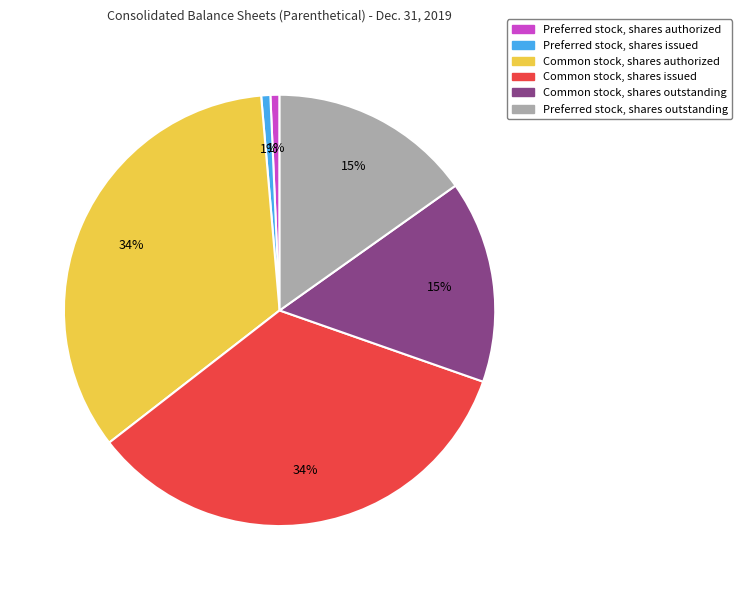

Does Common stock, shares issued account for over 50% of the chart?

No